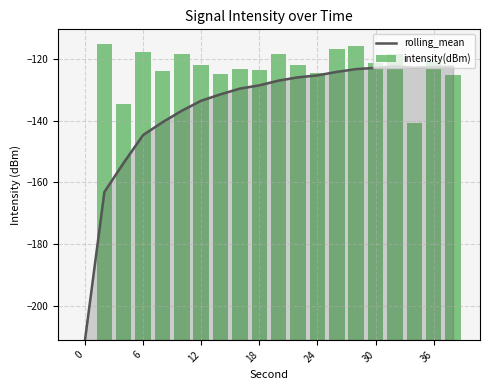

The value of rolling_mean at 36 is -122.6. True or false?

True